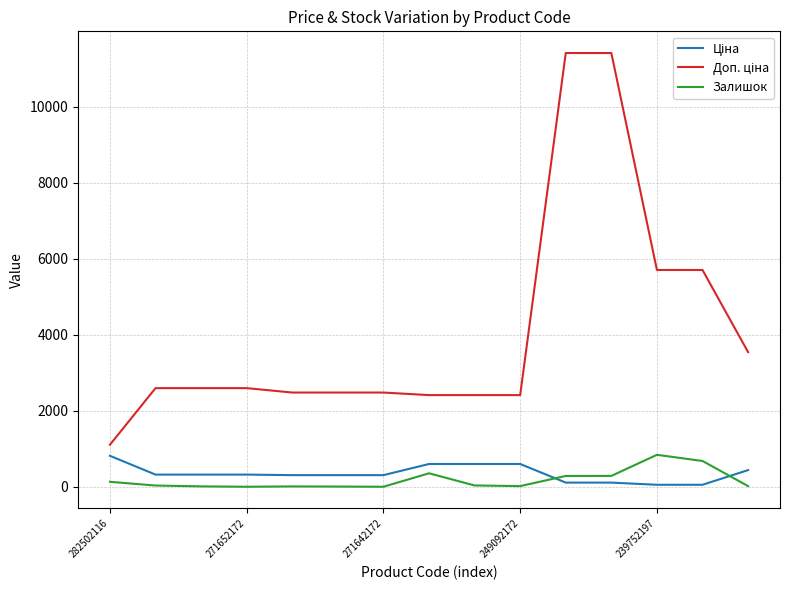

Is this an area chart (filled region under the line)?

No